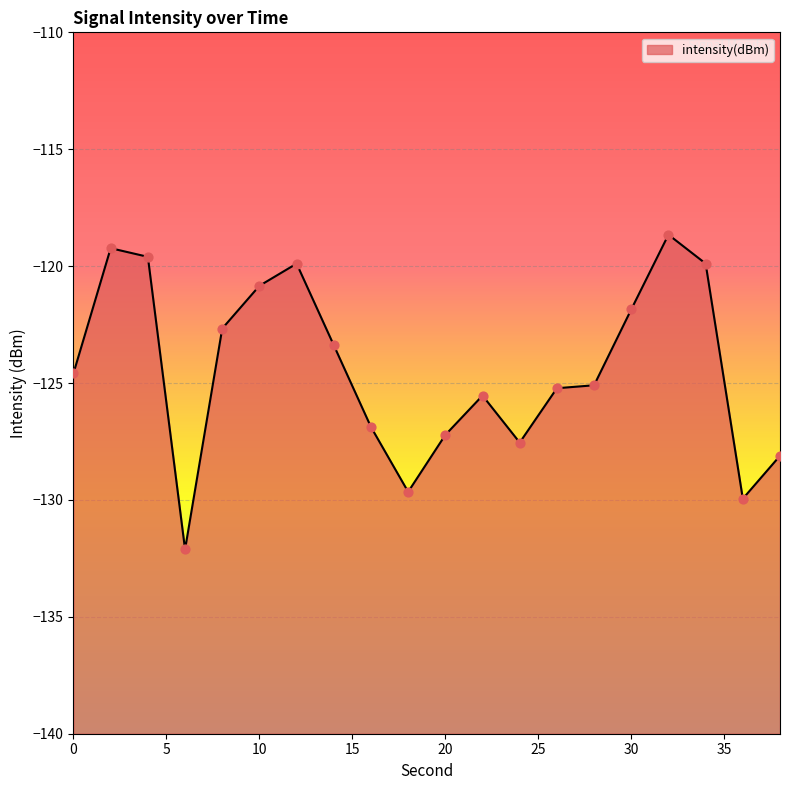

Between 32 and 22, which is larger?

32